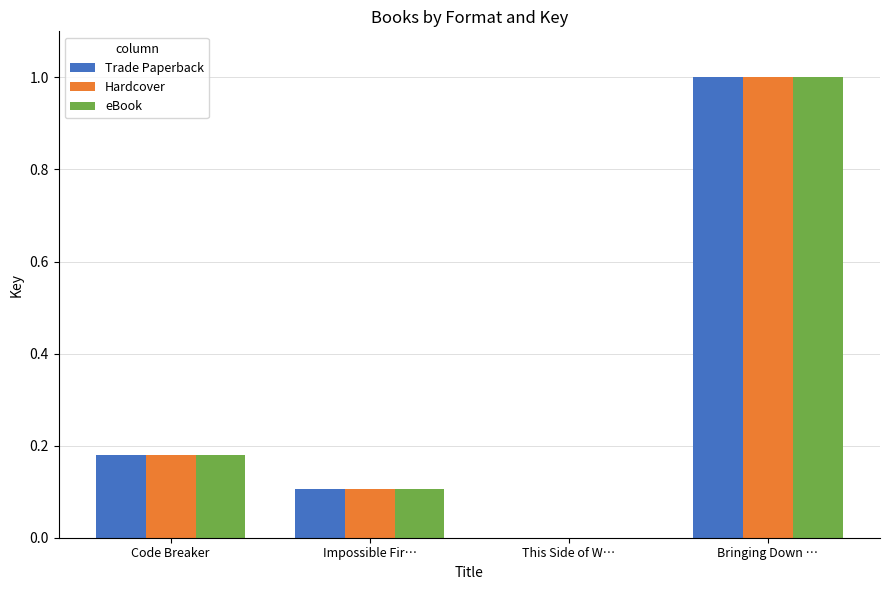

How many groups of bars are there?

4